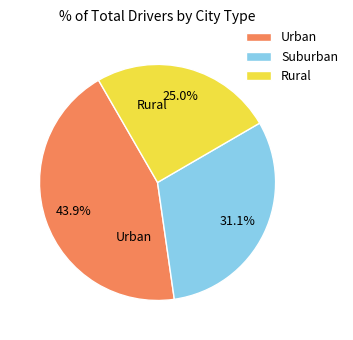

What portion of the pie excludes Urban?

56.1%